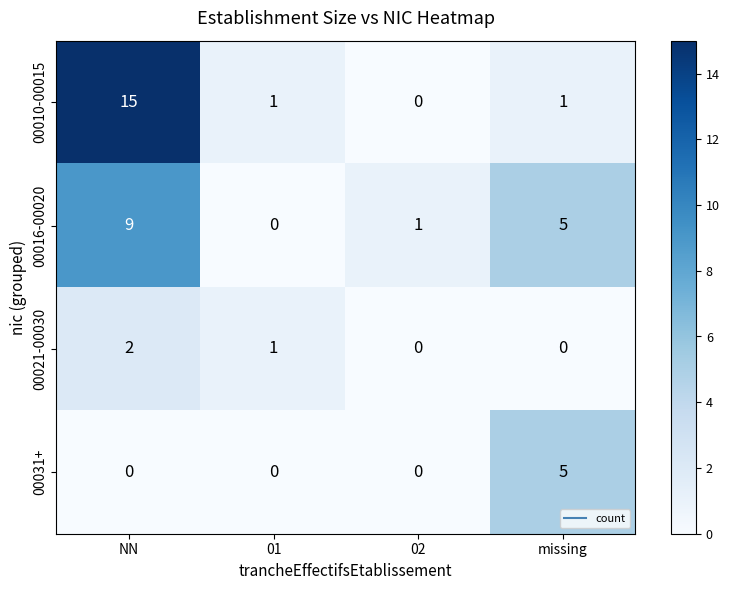

Reading left to right, list all the values displayed in this chart.

00010-00015: NN=15	01=1	02=0	missing=1
00016-00020: NN=9	01=0	02=1	missing=5
00021-00030: NN=2	01=1	02=0	missing=0
00031+: NN=0	01=0	02=0	missing=5